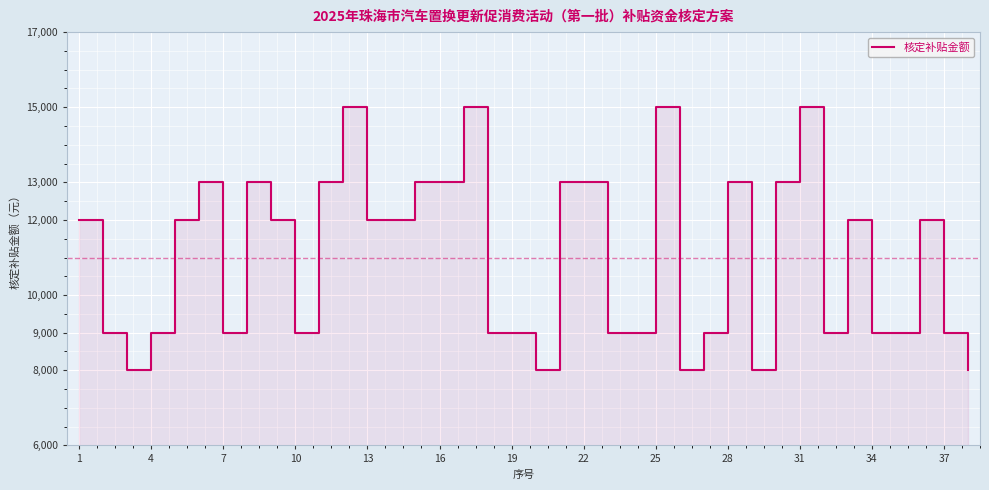

How many interior local peaks (higher than both neighbors) does the data have?

9